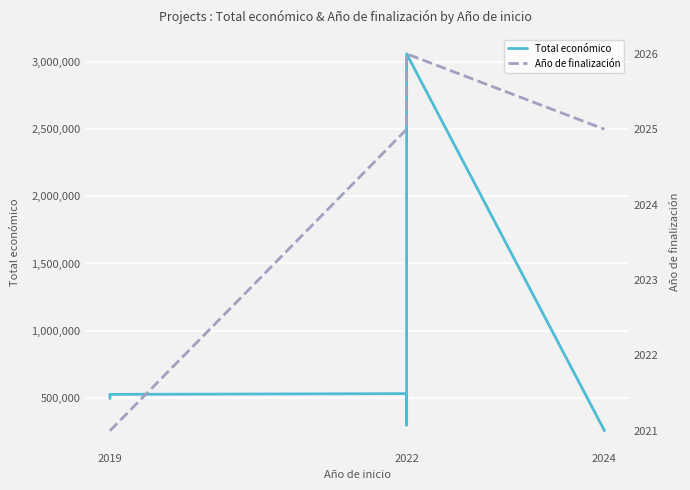

What are all the series names shown in the legend?

Total económico, Año de finalización